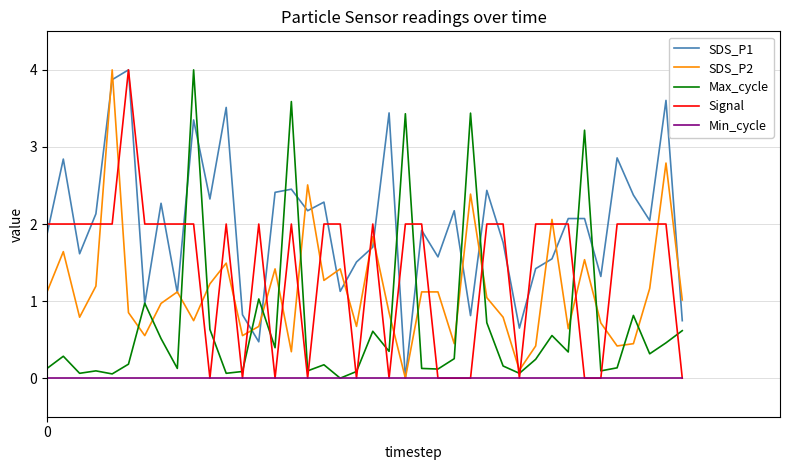

Which series has the largest total across all categories?

SDS_P1